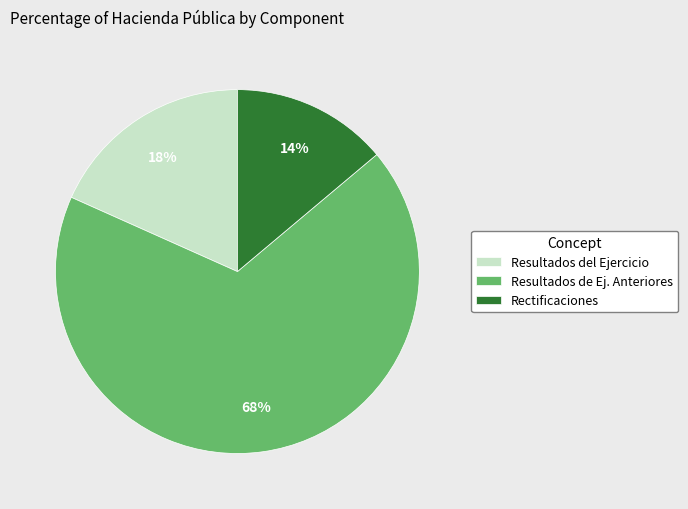

Is there a majority slice in this chart?

Yes